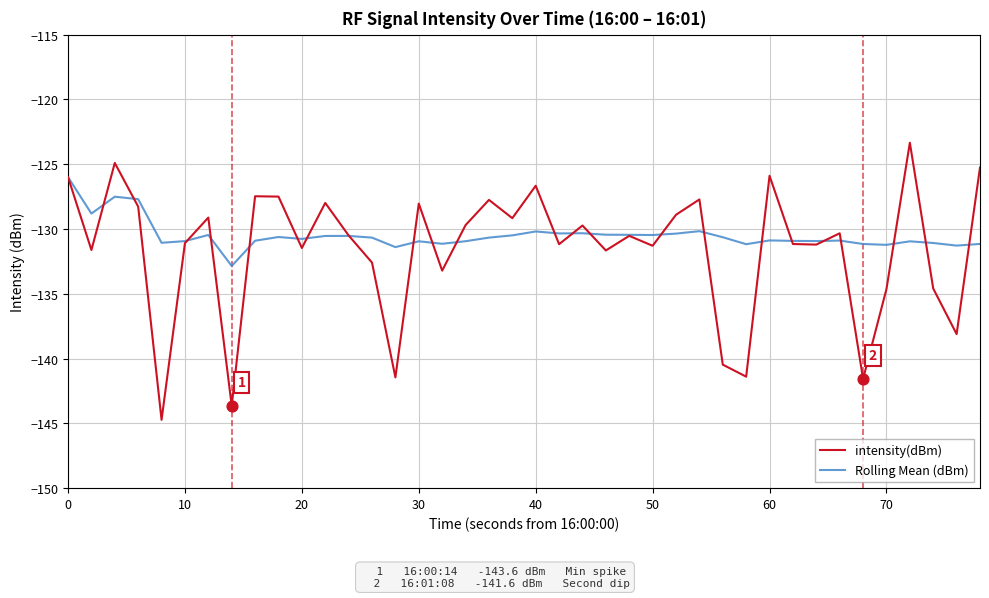

What are all the series names shown in the legend?

intensity(dBm), Rolling Mean (dBm)